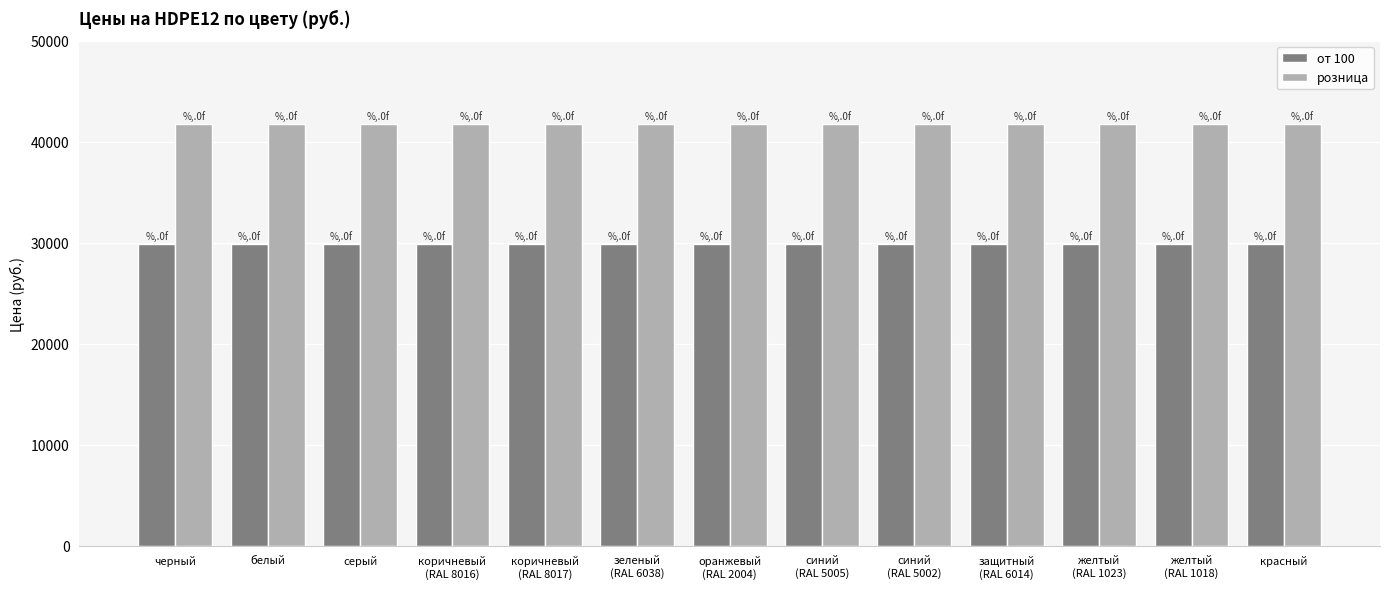

At how many categories does at least one series exceed 34840?

13